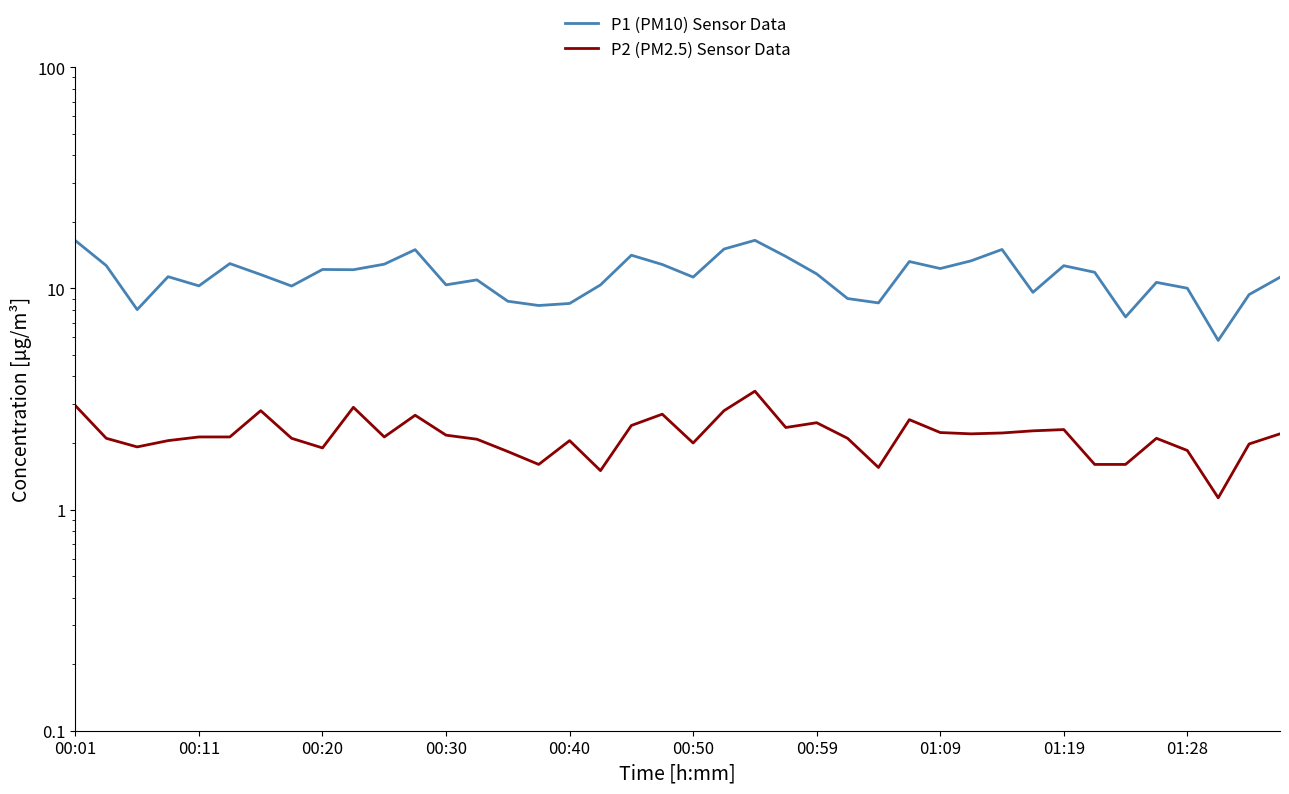

At which category is the sum across all series the highest?

22